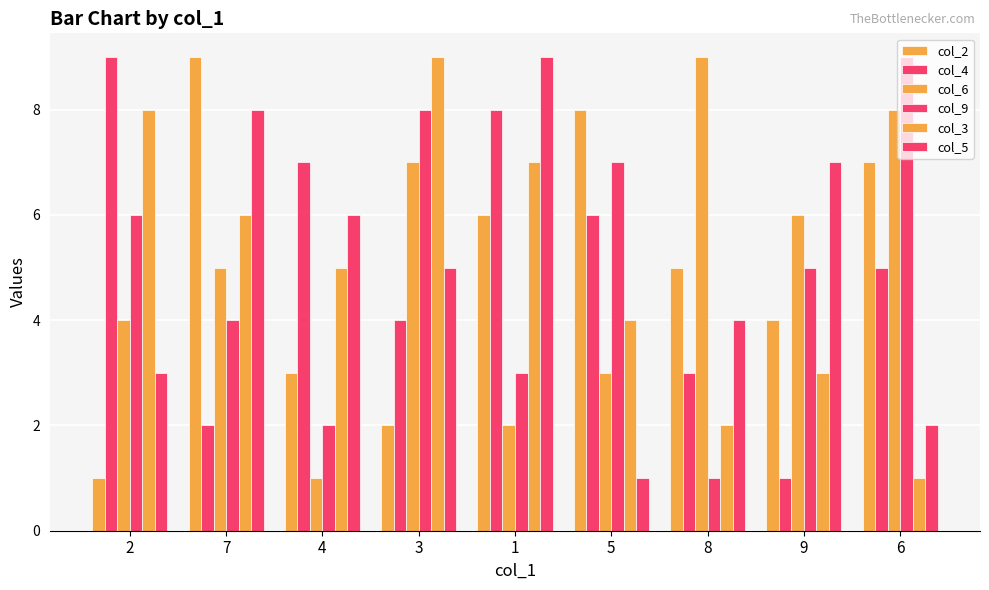

Which series has the widest spread of values?

col_2